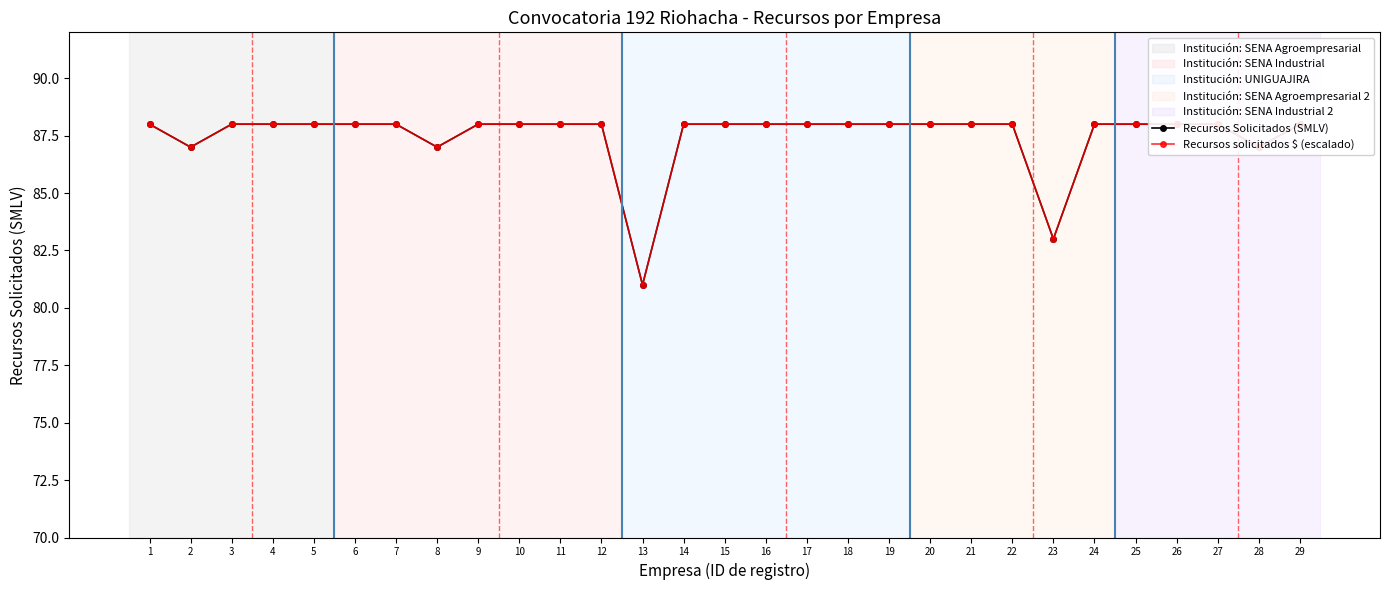

At which label does Recursos solicitados $ (escalado) reach its minimum?

13